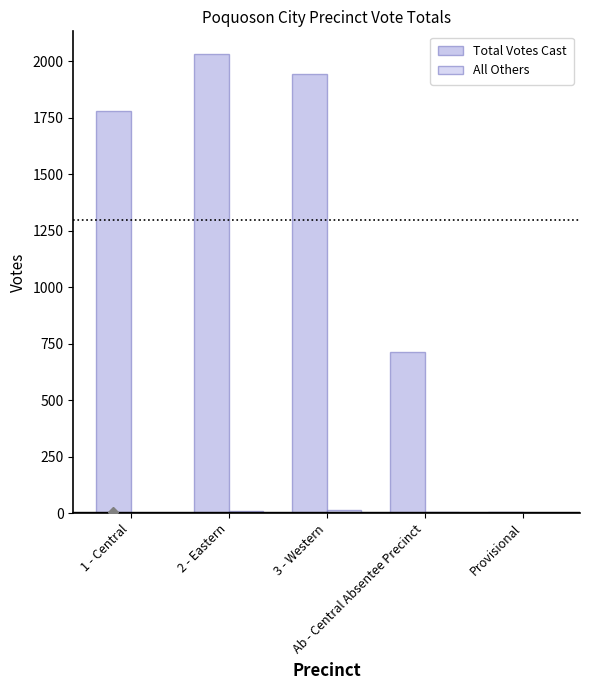

What is the difference between the Total Votes Cast values at Provisional and 2 - Eastern?

2025